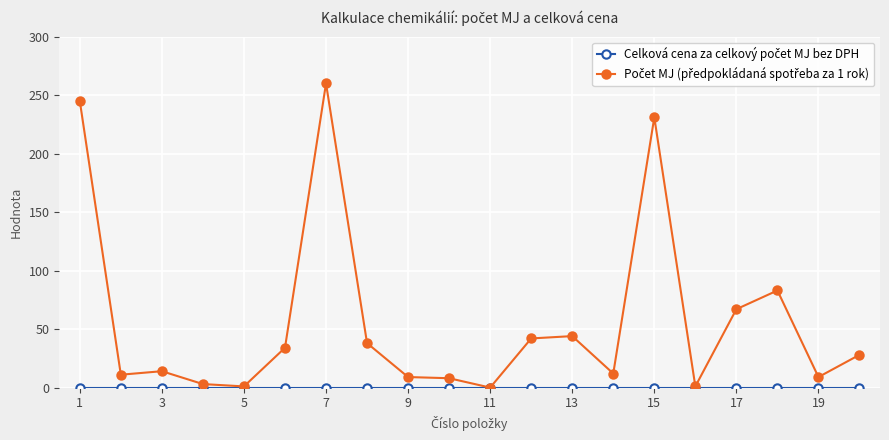

What is the greatest value displayed?

260